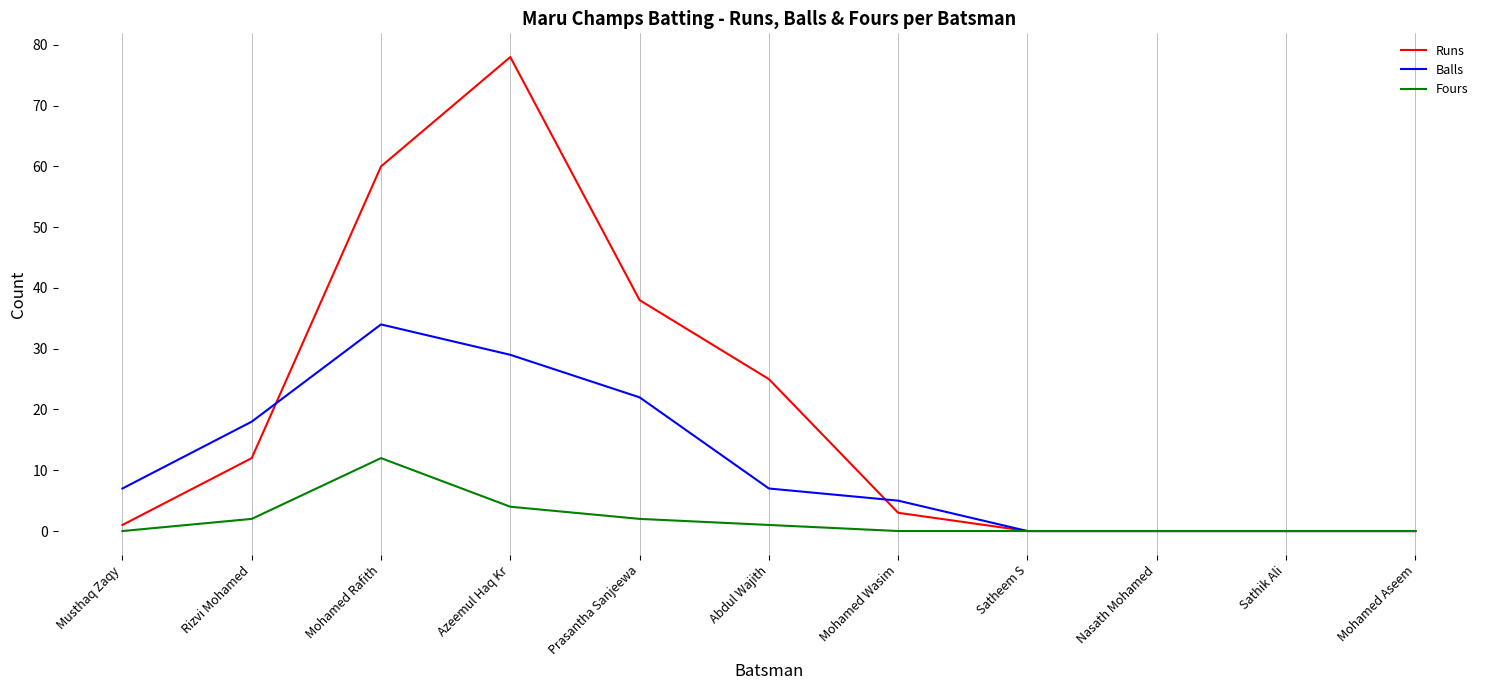

Where is the first local maximum for Runs?

Azeemul Haq Kr